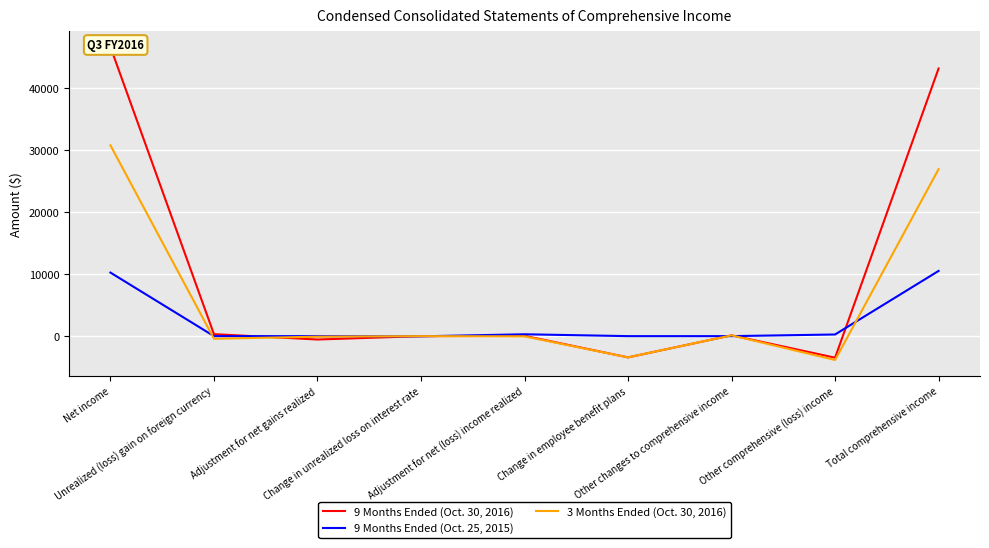

What are all the series names shown in the legend?

9 Months Ended (Oct. 30, 2016), 9 Months Ended (Oct. 25, 2015), 3 Months Ended (Oct. 30, 2016)